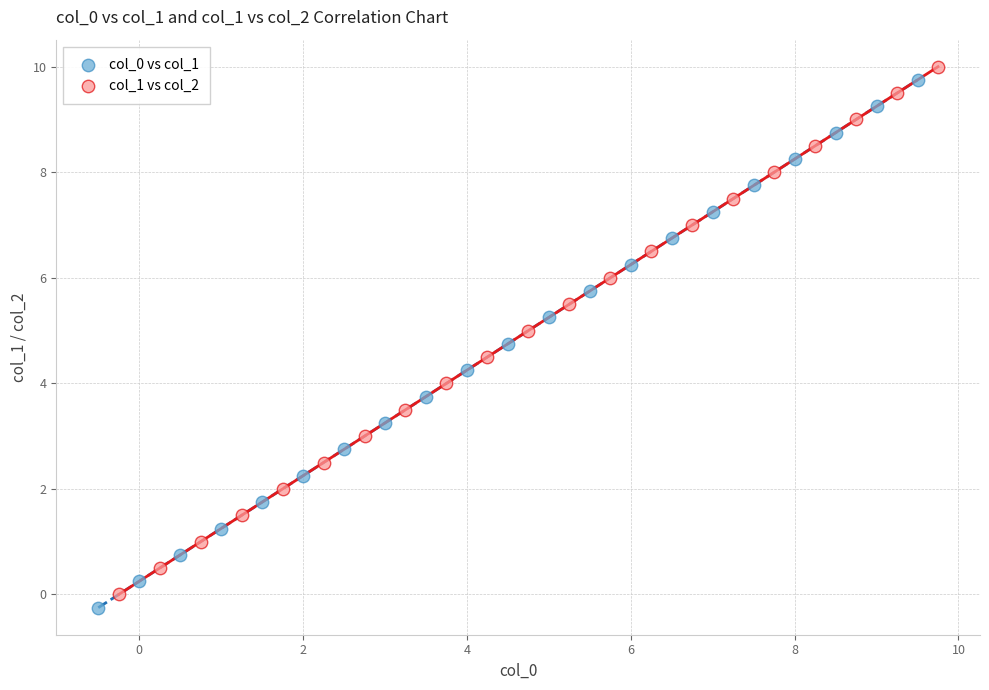

Which series contains the lowest Y value?

col_0 vs col_1